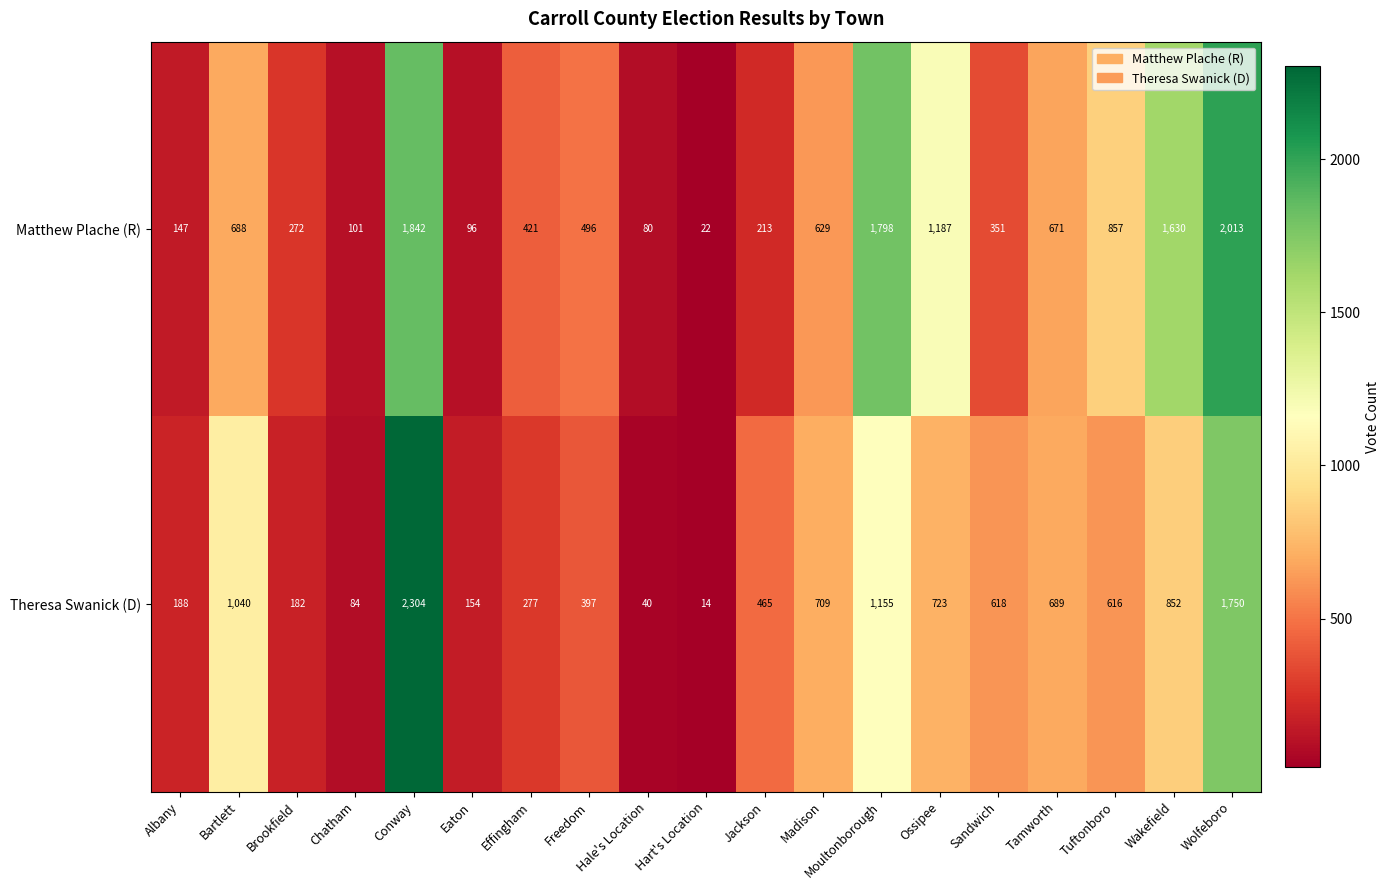

What is the sum of the Theresa Swanick (D) values at Bartlett and Ossipee?

1763